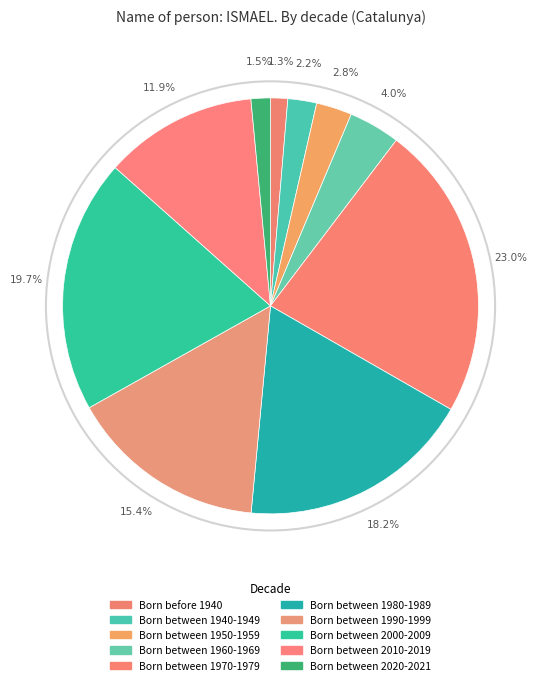

Count the number of slices in the pie.

10